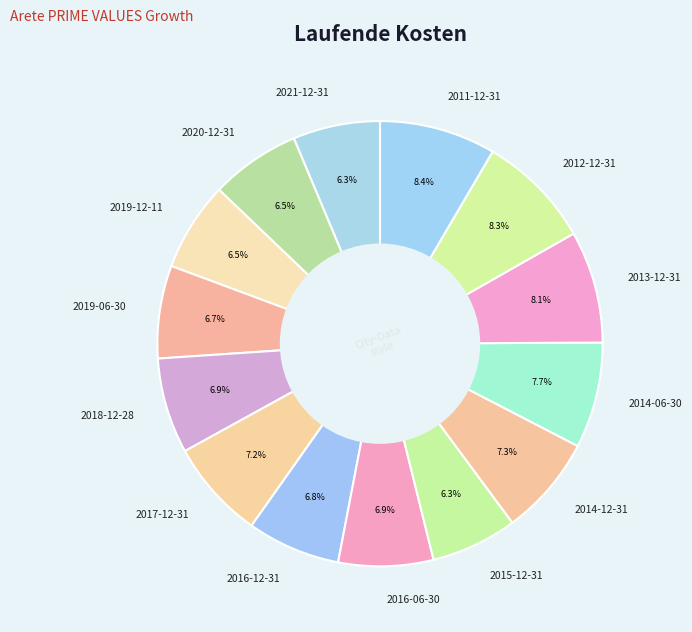

Is there any slice that represents more than half of the pie?

No